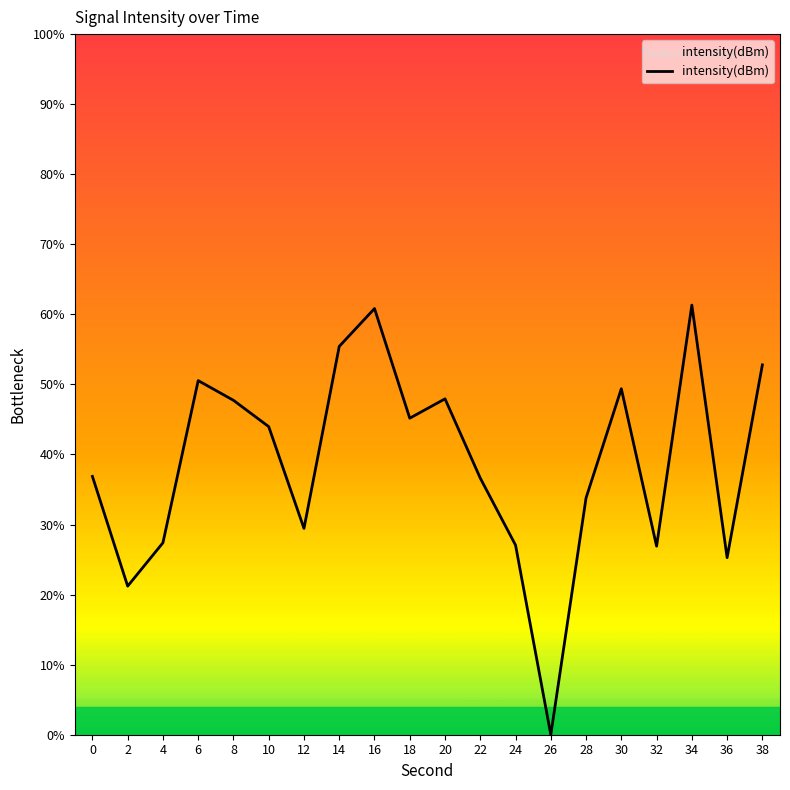

Which has a higher value, 20 or 32?

20